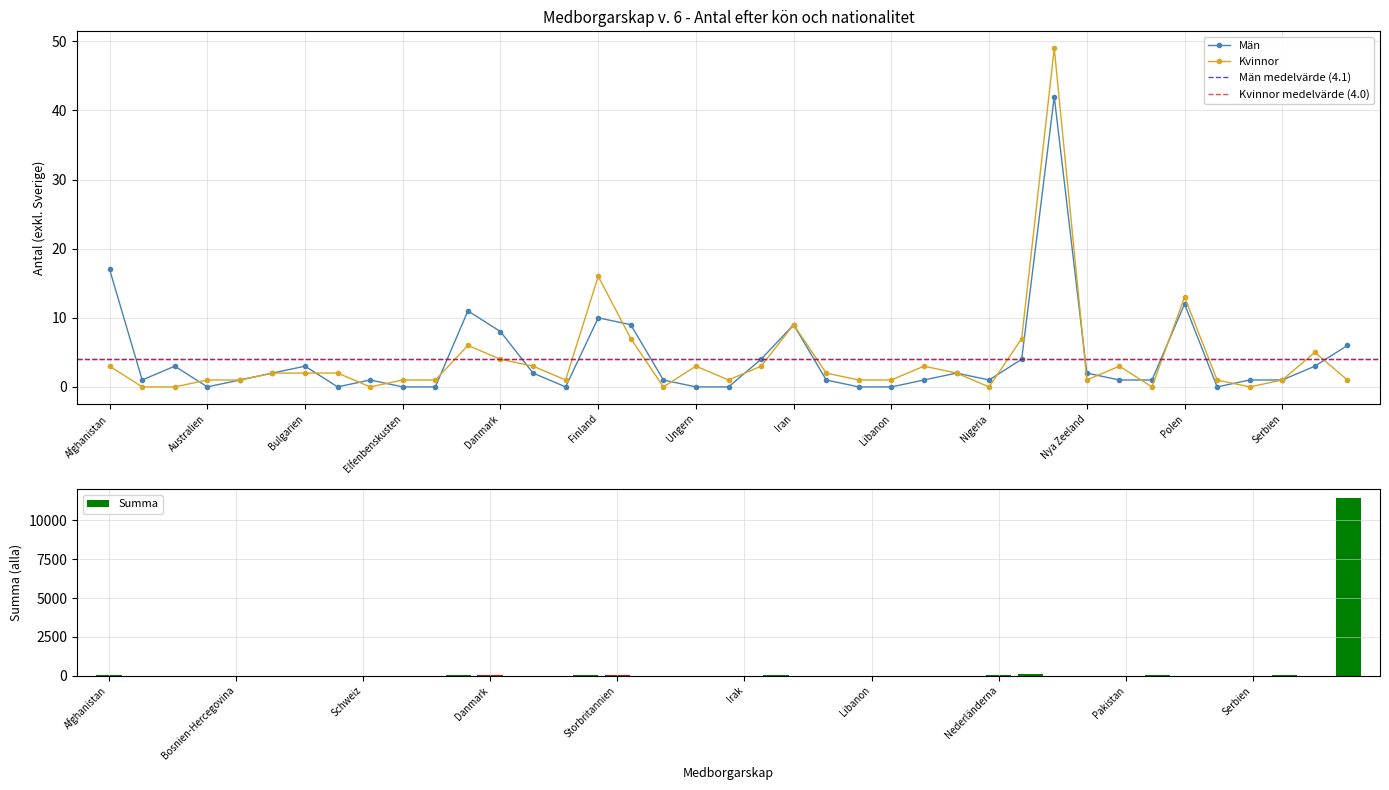

Reading left to right, list all the values displayed in this chart.

Kvinnor: Afghanistan=3	Albanien=0	Österrike=0	Australien=1	Bosnien-Hercegovina=1	Belgien=2	Bulgarien=2	Brasilien=2	Schweiz=0	Elfenbenskusten=1	Folkrepubliken Kina=1	Tyskland=6	Danmark=4	Estland=3	Spanien=1	Finland=16	Storbritannien=7	Ghana=0	Ungern=3	Irland=1	Irak=3	Iran=9	Island=2	Kambodja=1	Libanon=1	Litauen=3	Mongoliet=2	Nigeria=0	Nederländerna=7	Norge=49	Nya Zeeland=1	Filippinerna=3	Pakistan=0	Polen=13	Portugal=1	Rumänien=0	Serbien=1	Ryssland=5	Sudan=1	Sverige=5707
Män: Afghanistan=17	Albanien=1	Österrike=3	Australien=0	Bosnien-Hercegovina=1	Belgien=2	Bulgarien=3	Brasilien=0	Schweiz=1	Elfenbenskusten=0	Folkrepubliken Kina=0	Tyskland=11	Danmark=8	Estland=2	Spanien=0	Finland=10	Storbritannien=9	Ghana=1	Ungern=0	Irland=0	Irak=4	Iran=9	Island=1	Kambodja=0	Libanon=0	Litauen=1	Mongoliet=2	Nigeria=1	Nederländerna=4	Norge=42	Nya Zeeland=2	Filippinerna=1	Pakistan=1	Polen=12	Portugal=0	Rumänien=1	Serbien=1	Ryssland=3	Sudan=6	Sverige=5725
Summa: Afghanistan=20	Albanien=1	Österrike=3	Australien=1	Bosnien-Hercegovina=2	Belgien=4	Bulgarien=5	Brasilien=2	Schweiz=1	Elfenbenskusten=1	Folkrepubliken Kina=1	Tyskland=17	Danmark=12	Estland=5	Spanien=1	Finland=26	Storbritannien=16	Ghana=1	Ungern=3	Irland=1	Irak=7	Iran=18	Island=3	Kambodja=1	Libanon=1	Litauen=4	Mongoliet=4	Nigeria=1	Nederländerna=11	Norge=91	Nya Zeeland=3	Filippinerna=4	Pakistan=1	Polen=25	Portugal=1	Rumänien=1	Serbien=2	Ryssland=8	Sudan=7	Sverige=11432